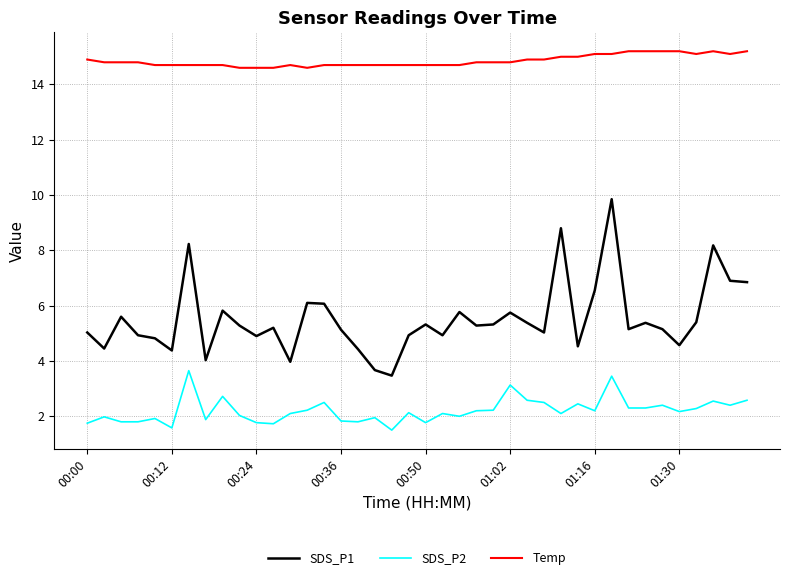

What is the difference between the maximum and minimum values in the SDS_P1 series?

6.4